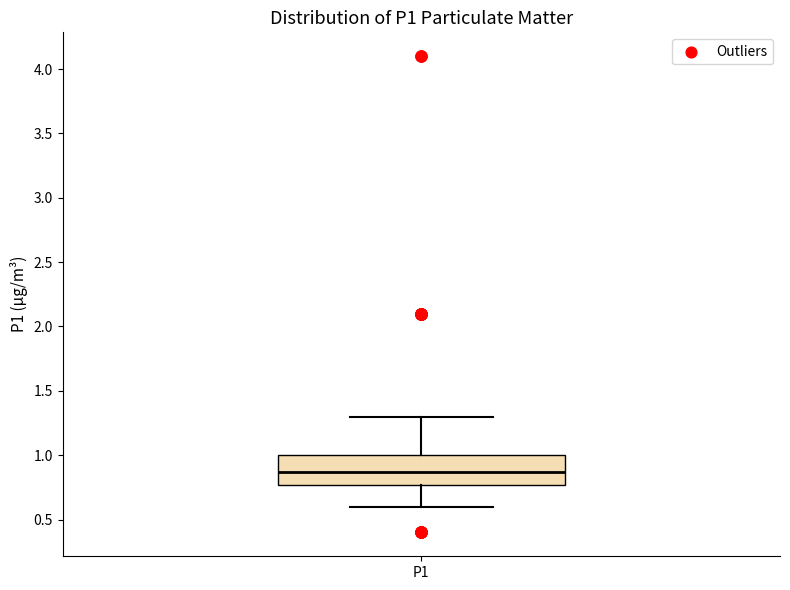

Where does the lower whisker of the box for P1 end on the y-axis? The values are not printed on the chart, so give them approximately, as read against the axis.

0.60